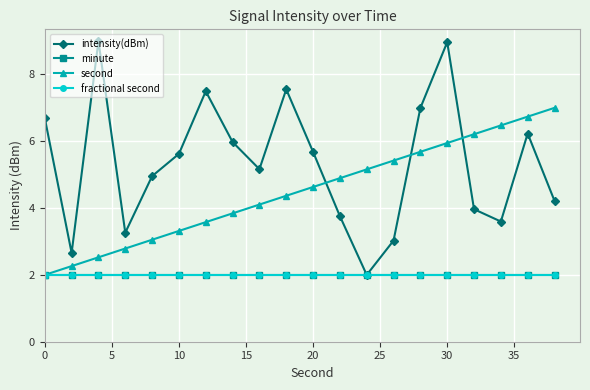

At how many categories does at least one series exceed 7?

4